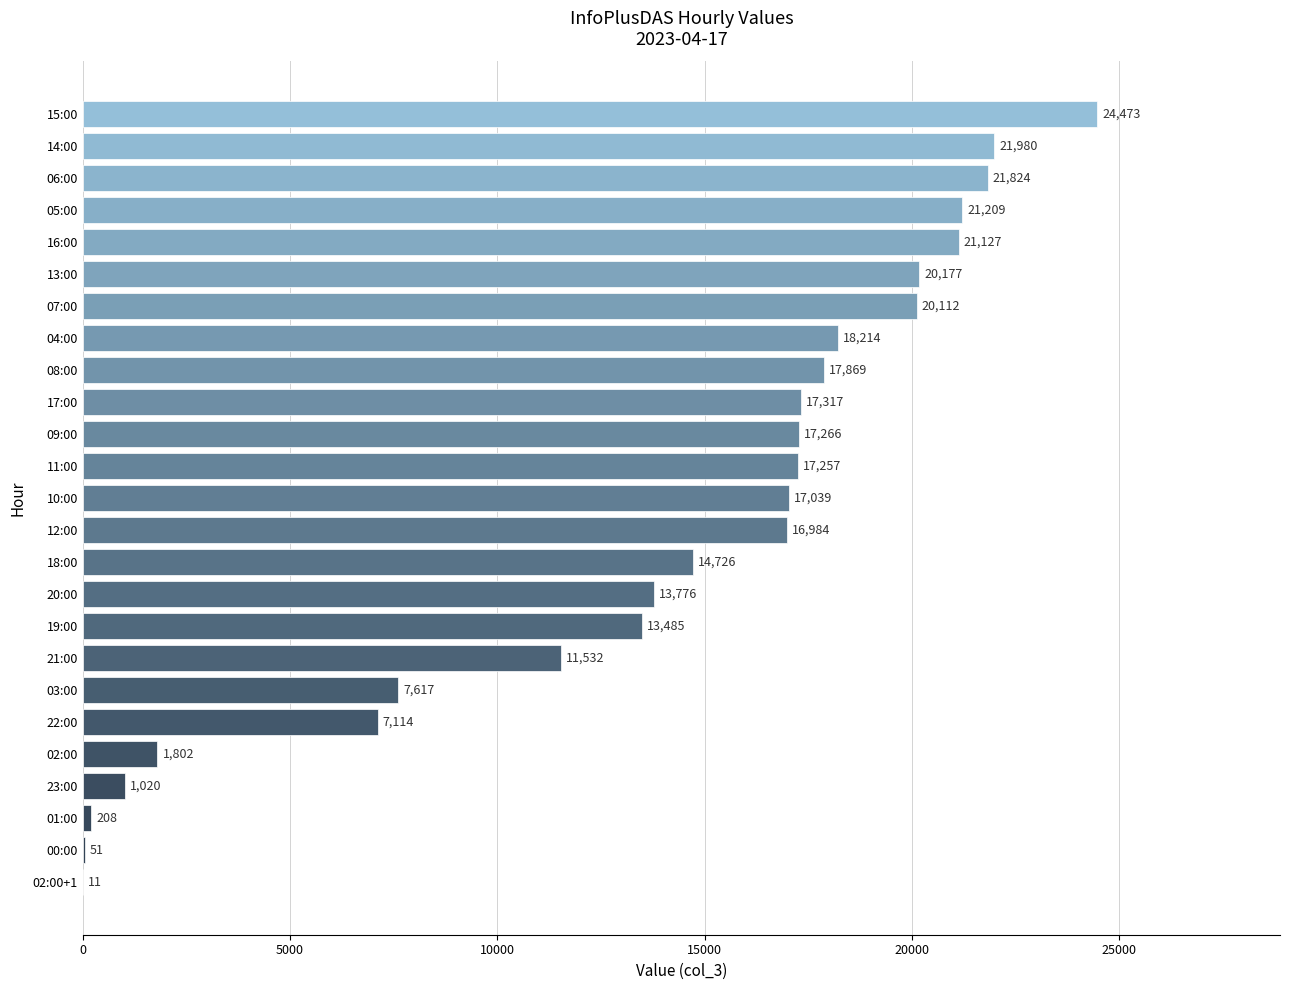

At which label is the value closest to 12242?

21:00